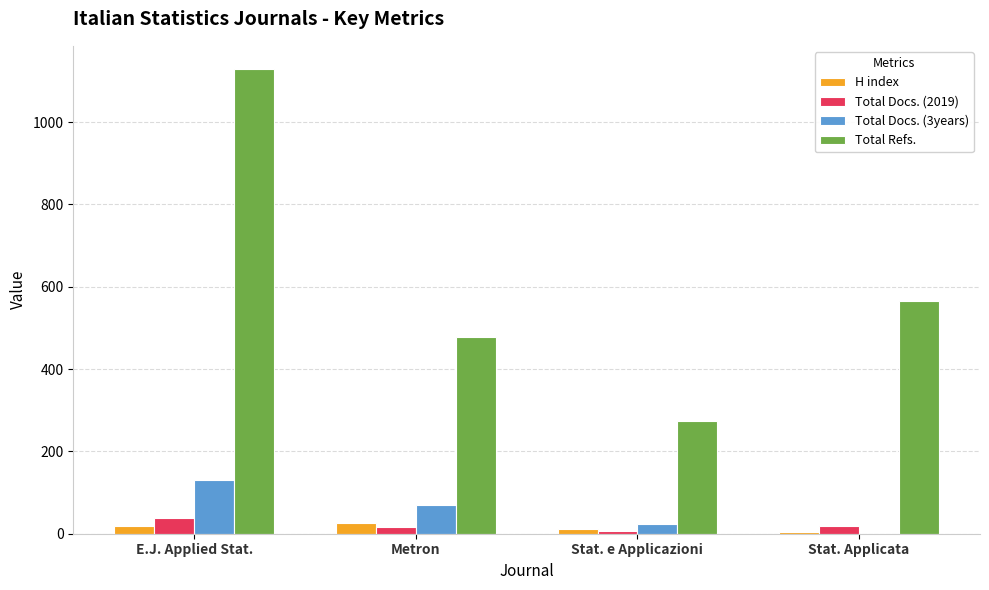

Between E.J. Applied Stat. and Metron, which series saw the biggest shift?

Total Refs.